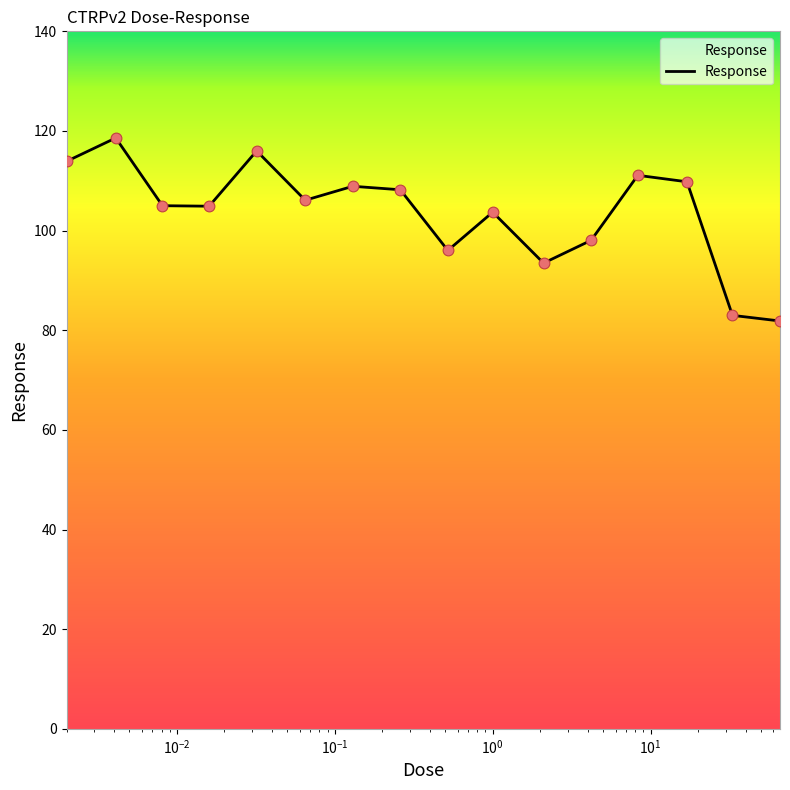

What is the difference between the maximum and minimum values?

36.7